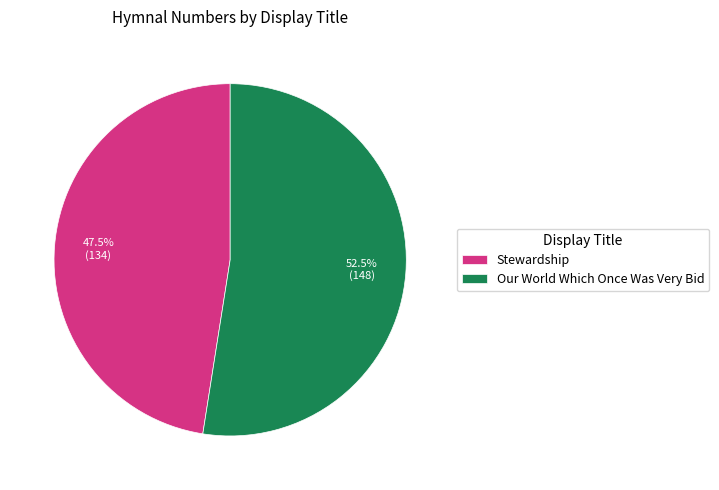

What is the smallest slice in the pie chart?

Stewardship